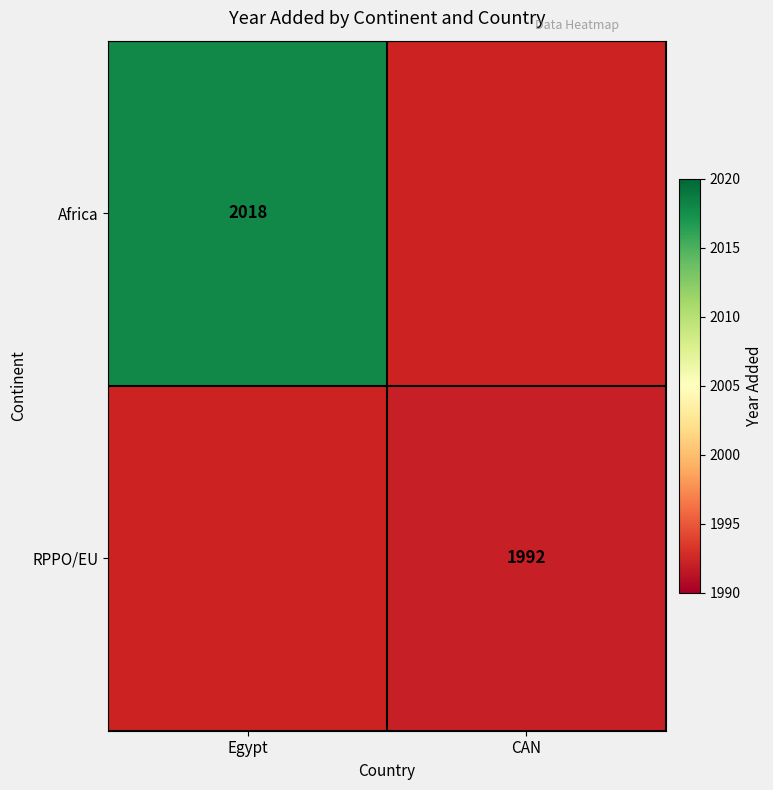

At how many categories does at least one series exceed 2015?

1